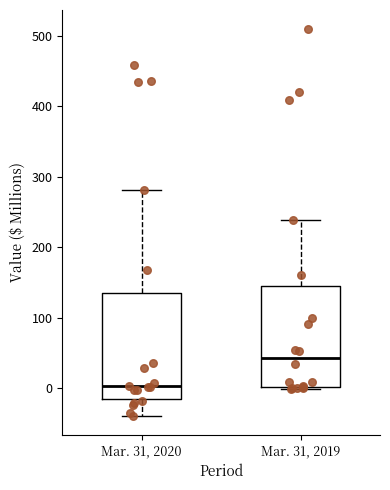

Which box has the highest median line?

Mar. 31, 2019